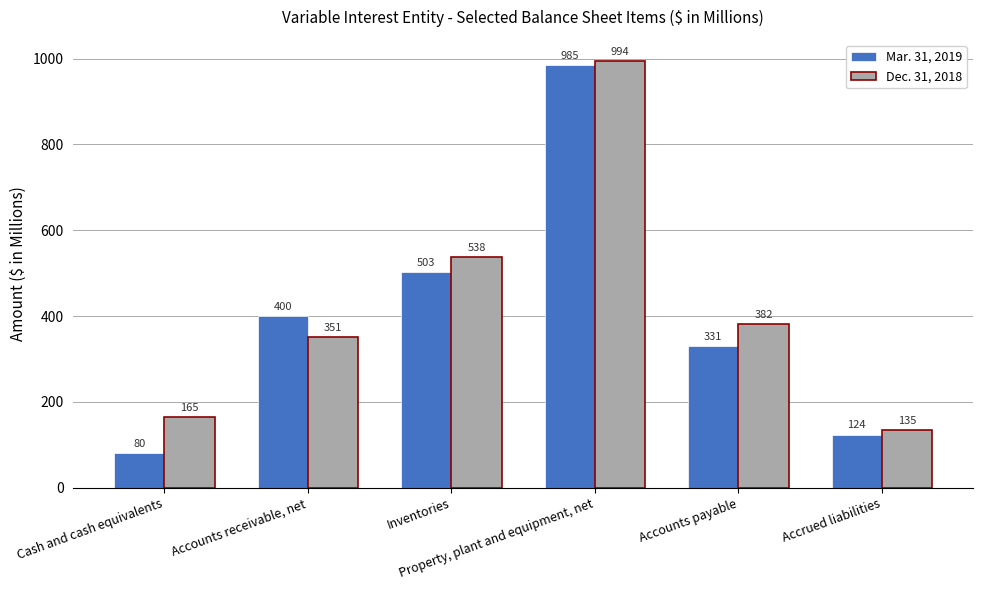

List the series in order of their peak value, highest first.

Dec. 31, 2018, Mar. 31, 2019